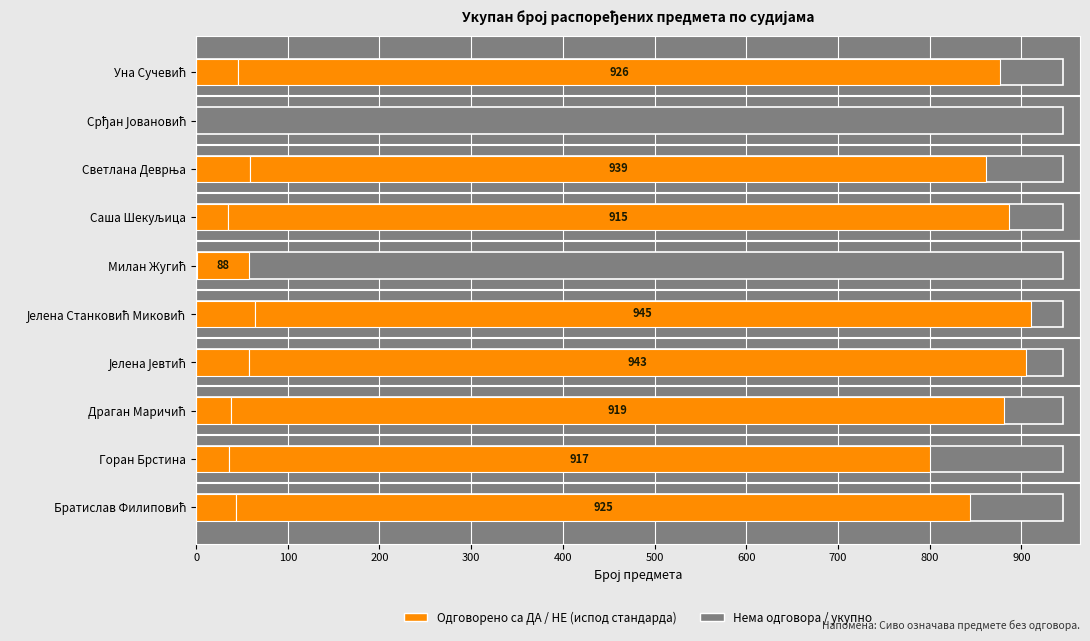

Which series has the largest total across all categories?

Одговорено са ДА